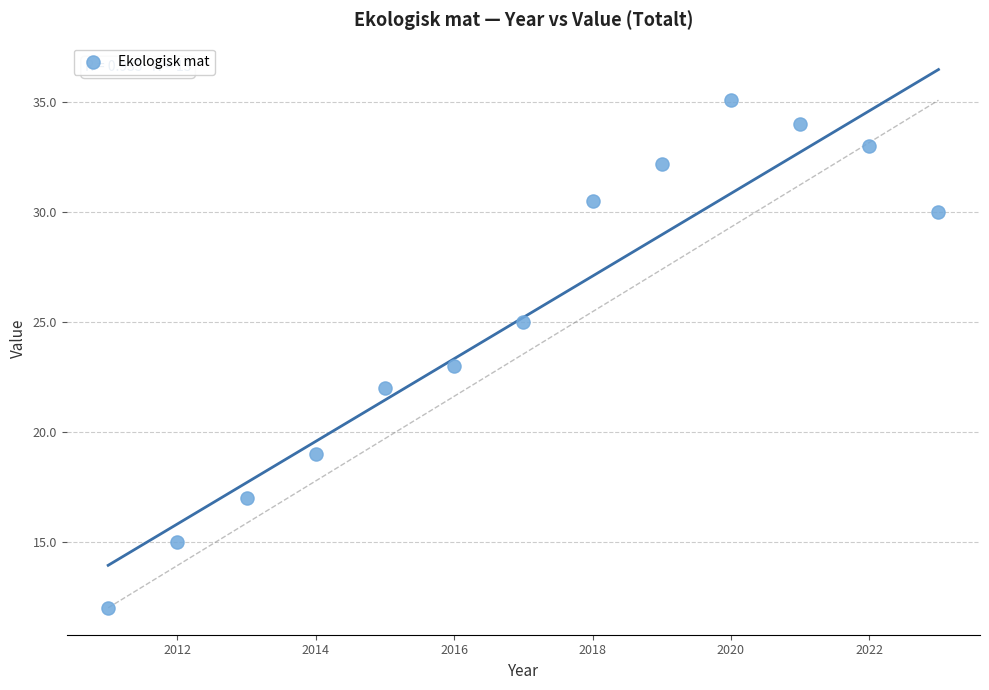

What is the range of X values (max minus min)?

12.0